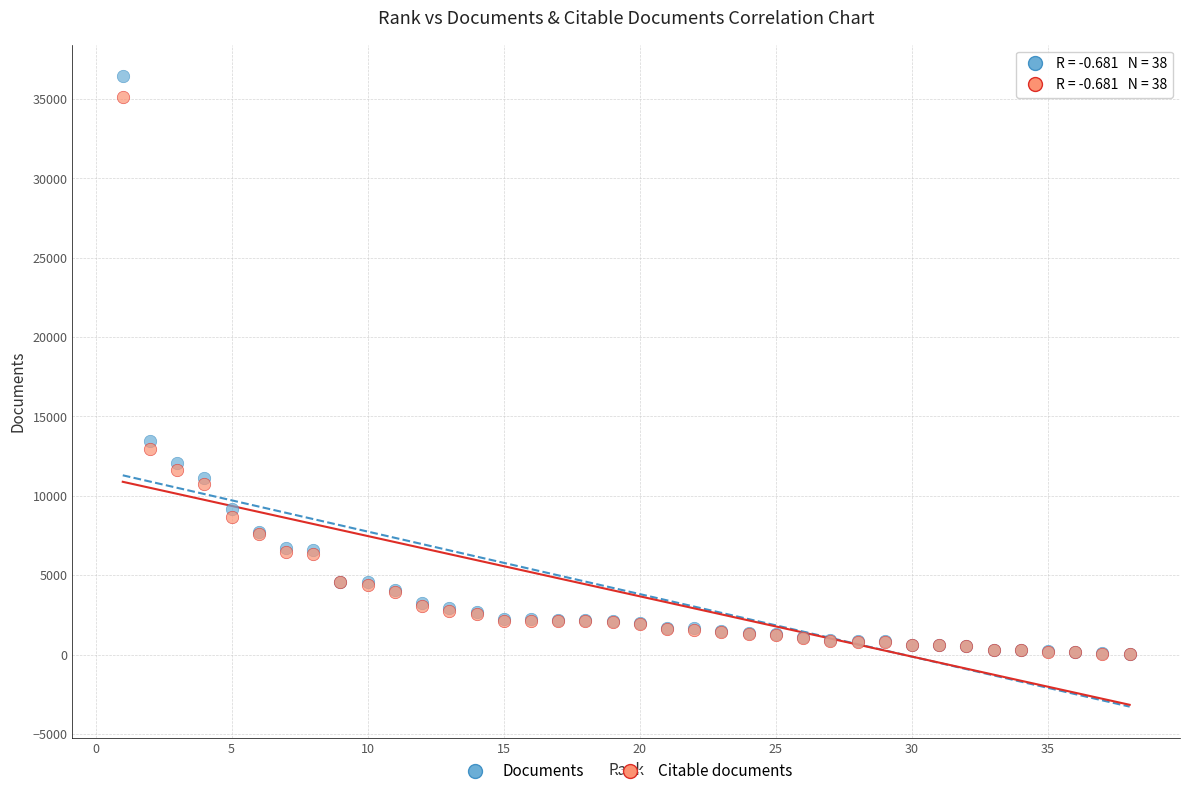

Across all series, what Y value is closest to 18229?

13436